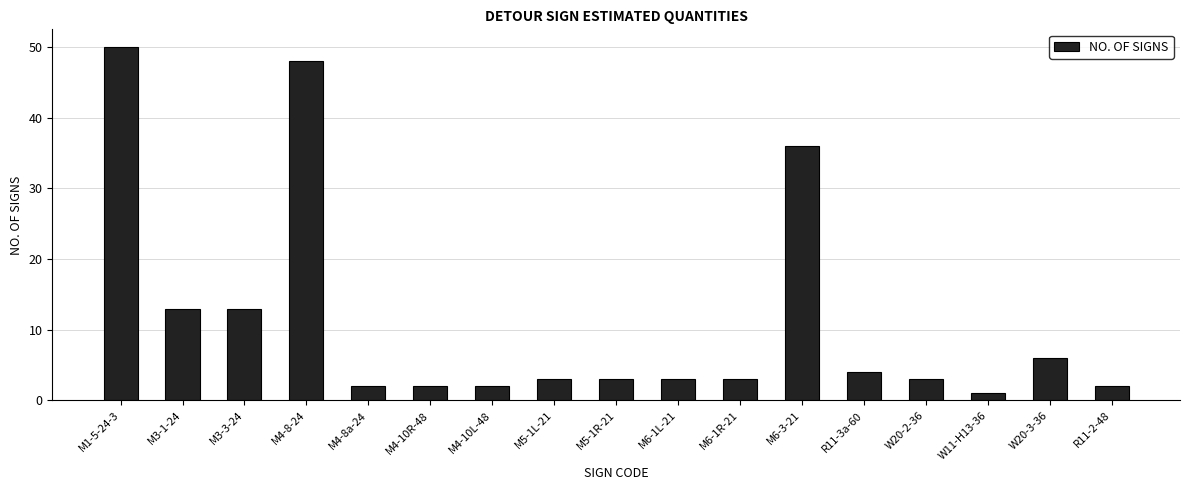

What is the label of the 12th bar from the right?

M4-10R-48